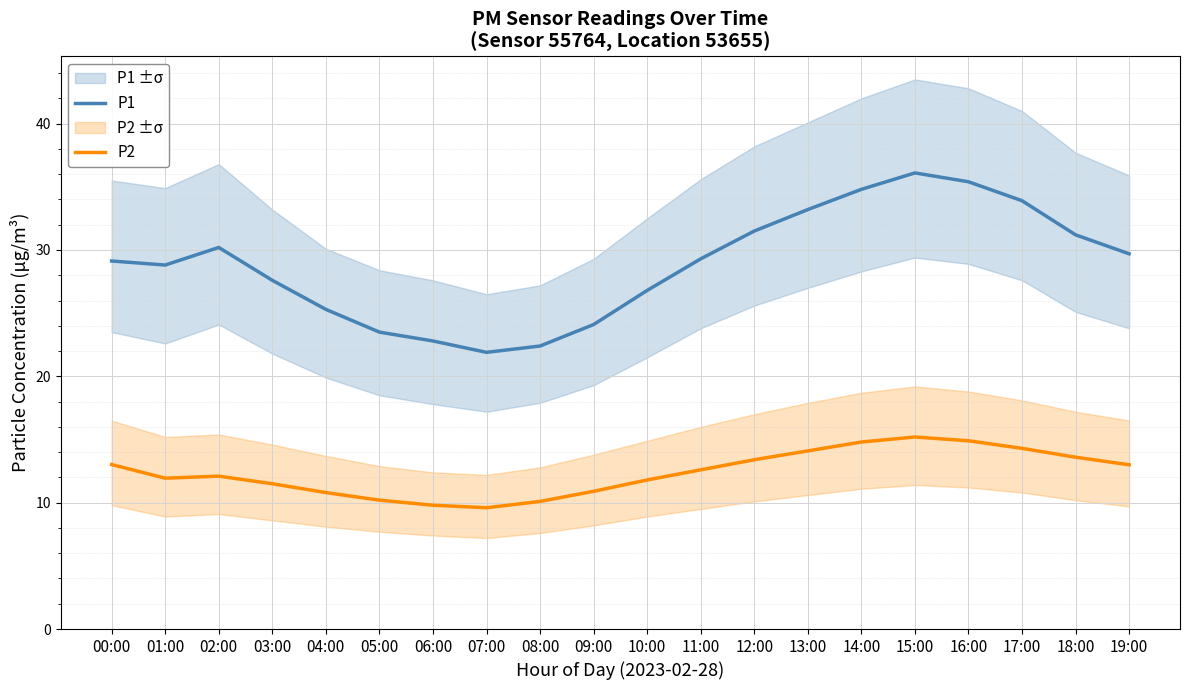

Read the P2 value at 10:00.

11.8